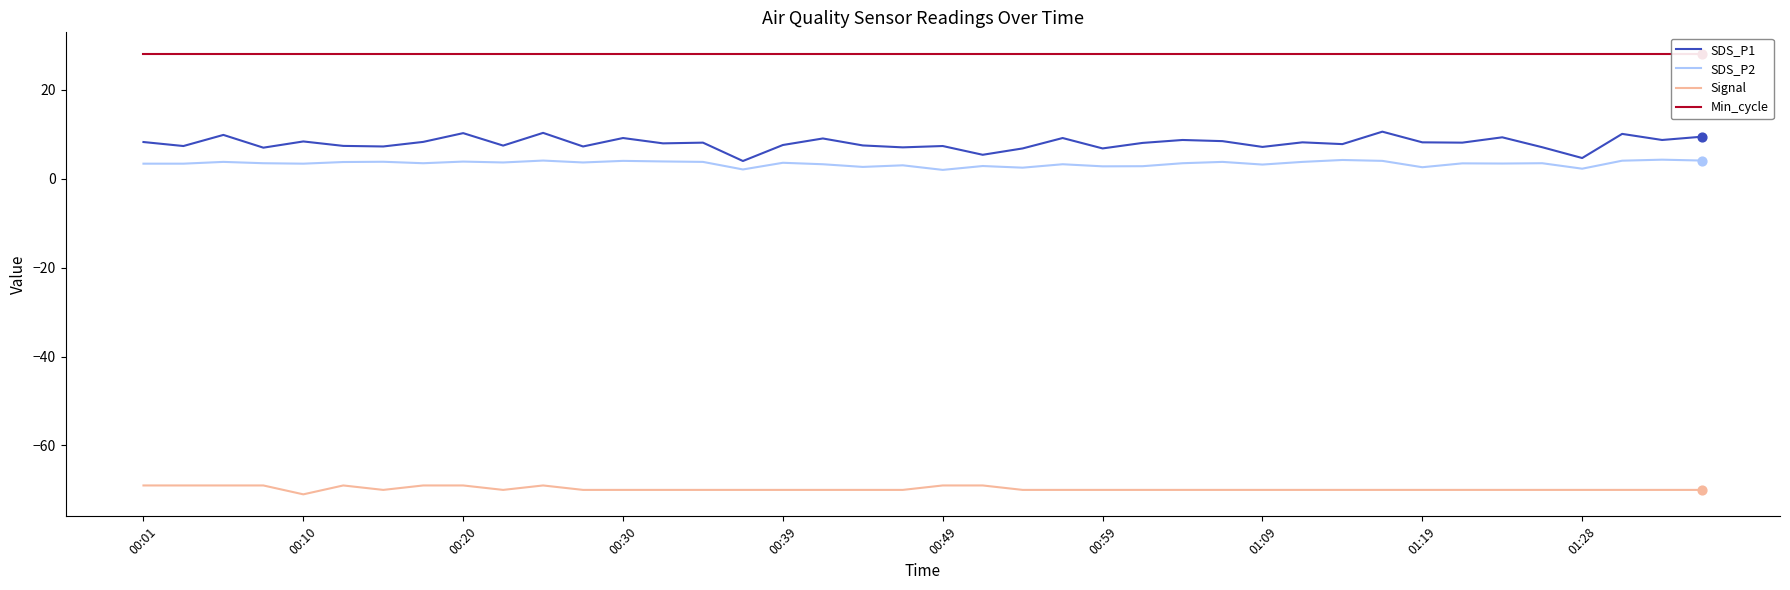

What are all the series names shown in the legend?

SDS_P1, SDS_P2, Signal, Min_cycle